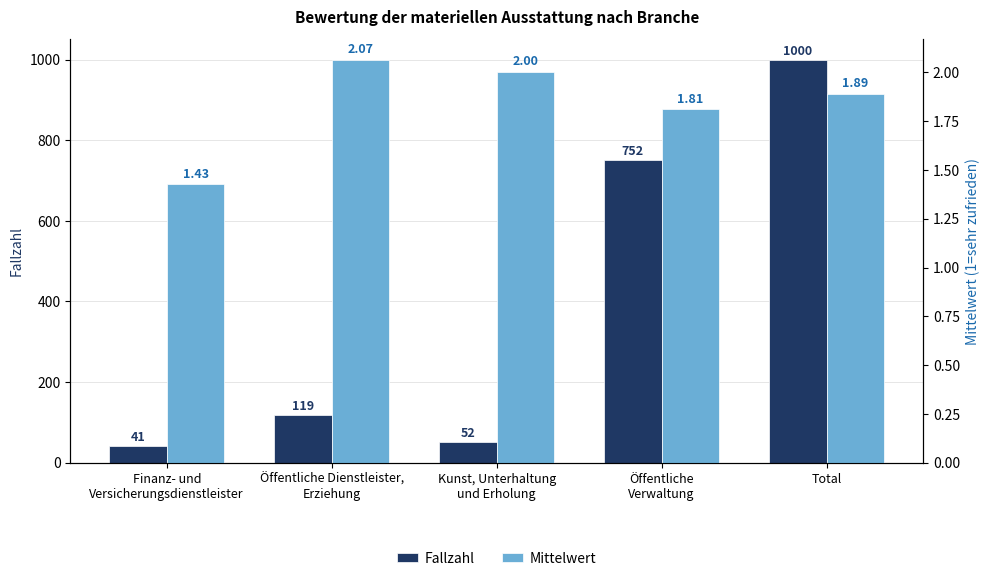

What is the sum of all Mittelwert values?

9.2